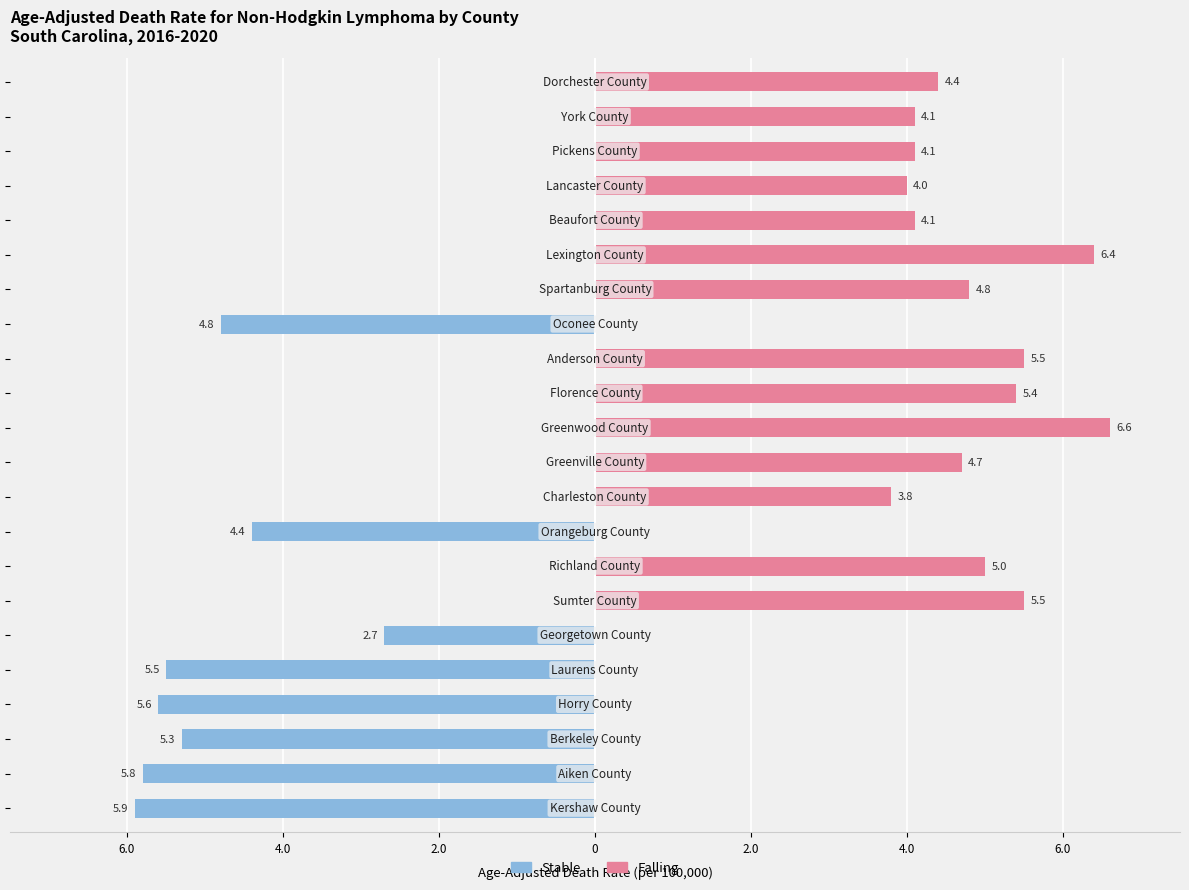

How many groups of bars are there?

22